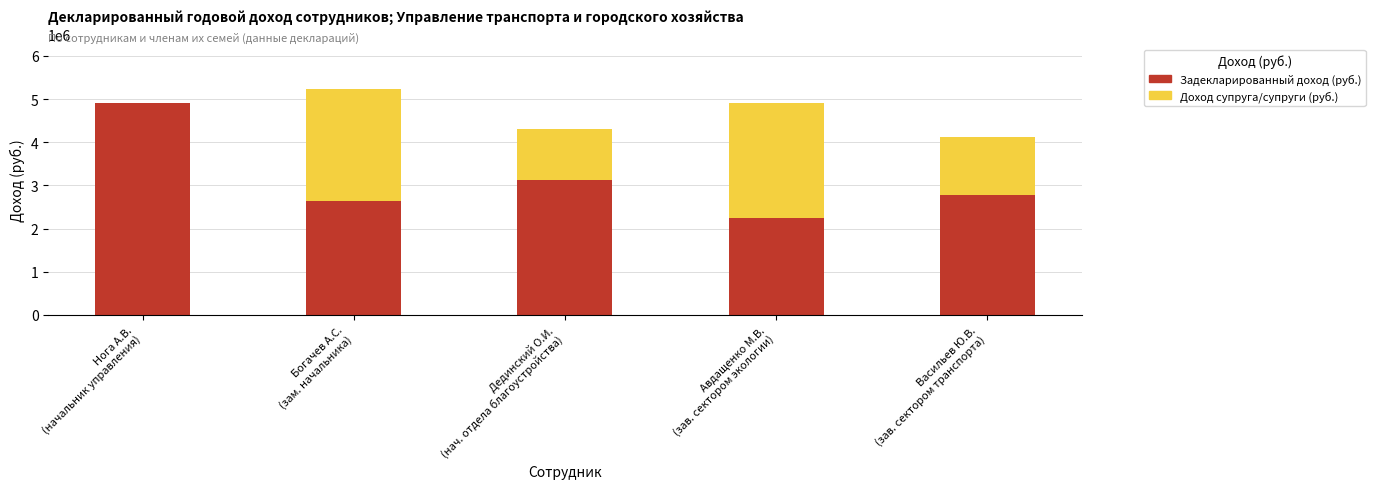

Count the number of categories in the chart.

5